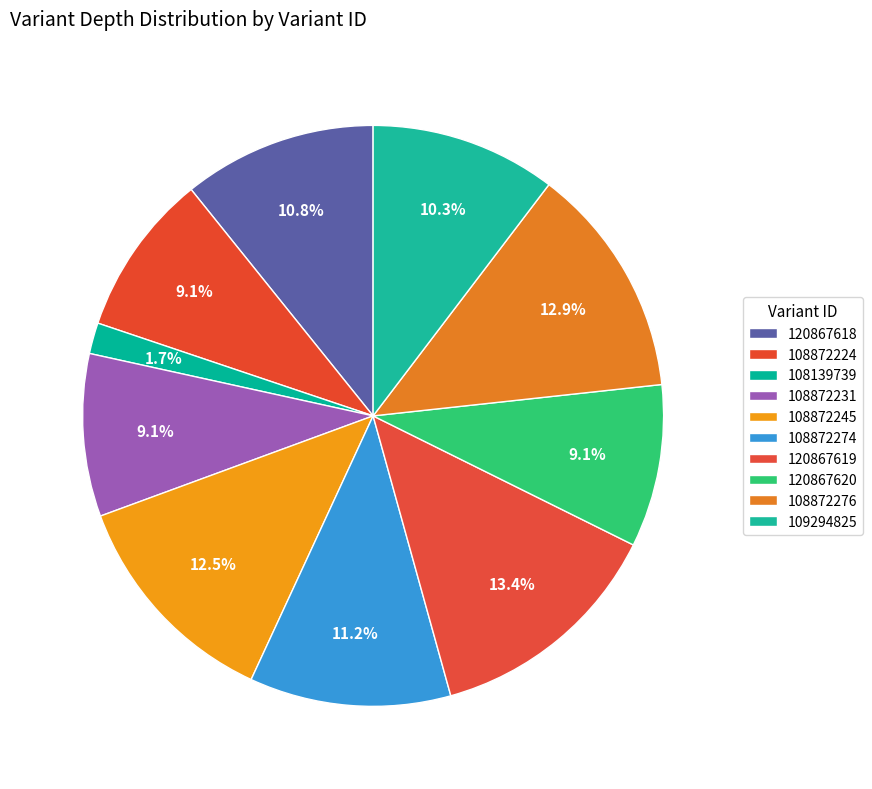

How much of the chart is everything except 120867618?

89.2%